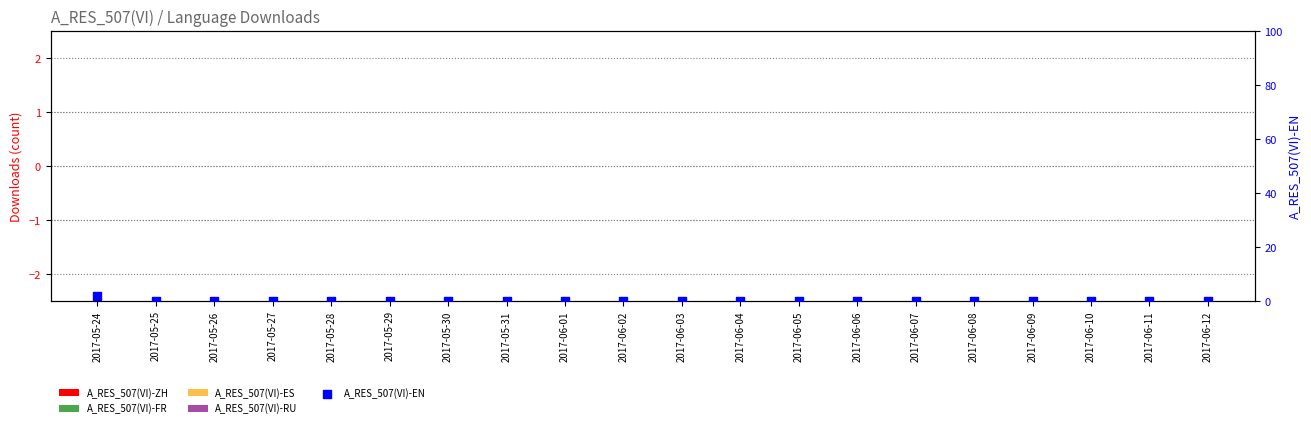

Which series has the largest total across all categories?

A_RES_507(VI)-EN